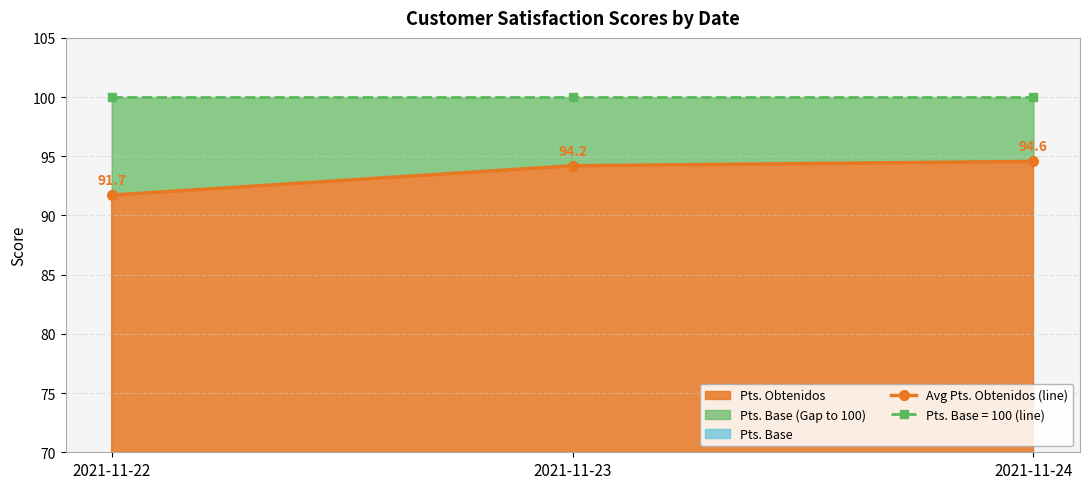

Where is Pts. Obtenidos nearest to the value 93?

2021-11-23